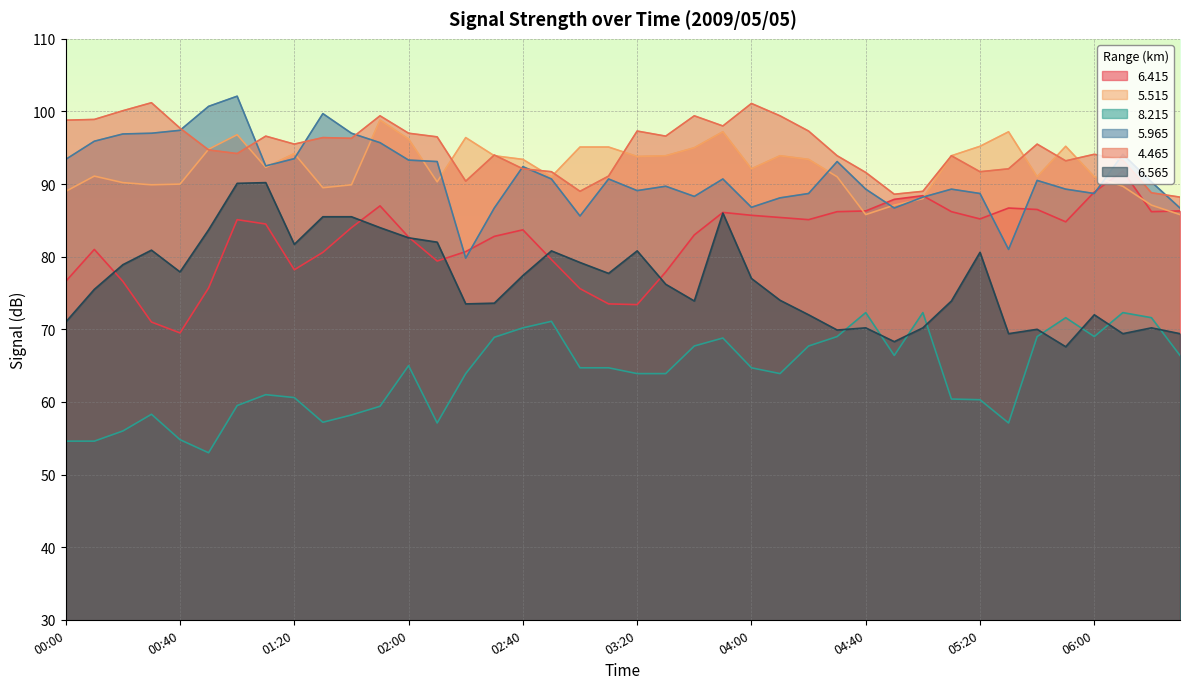

How many lines are shown in the chart?

6